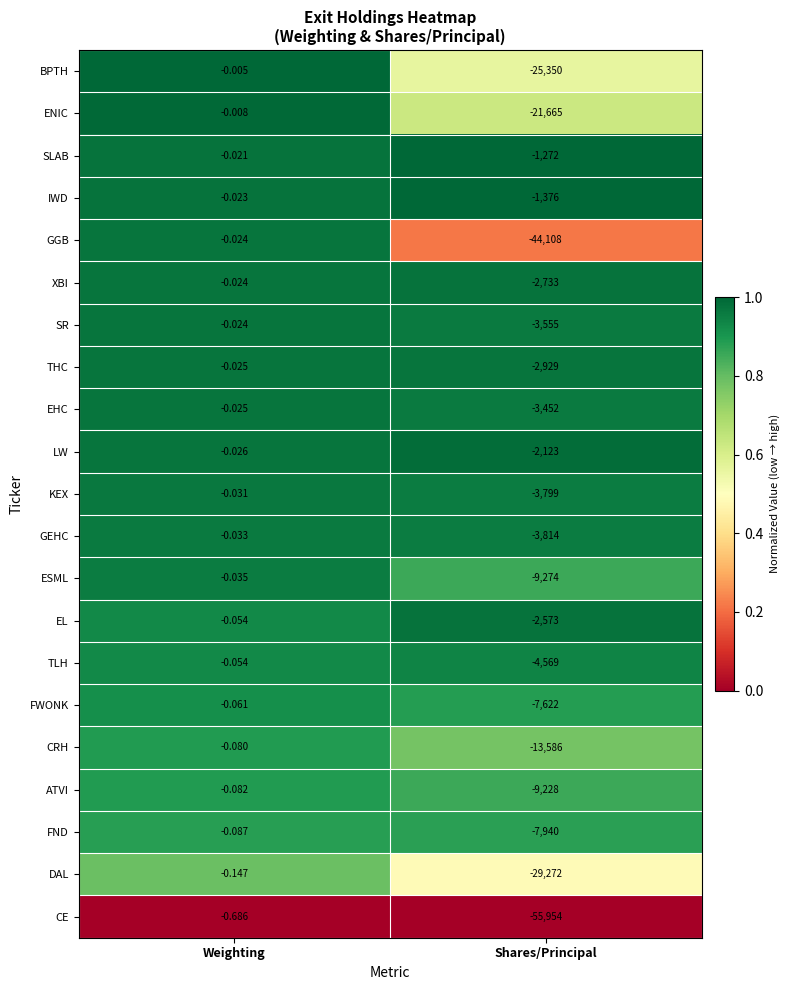

At which category is the sum across all series the highest?

Weighting